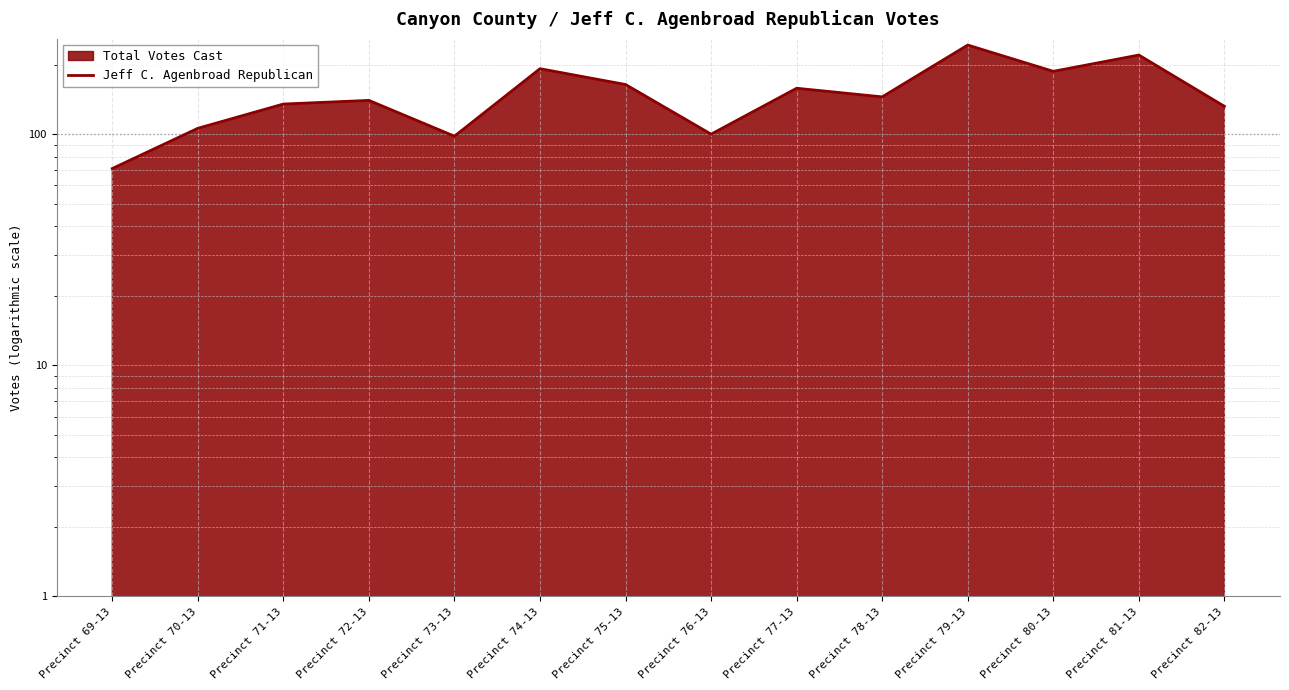

Where does the data first go above 145?

Precinct 74-13